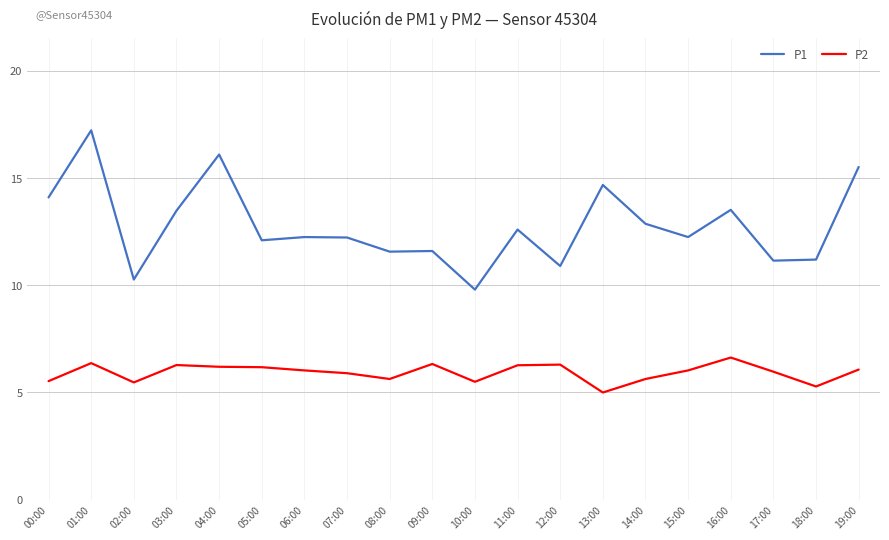

Between 12:00 and 13:00, which series saw the biggest shift?

P1